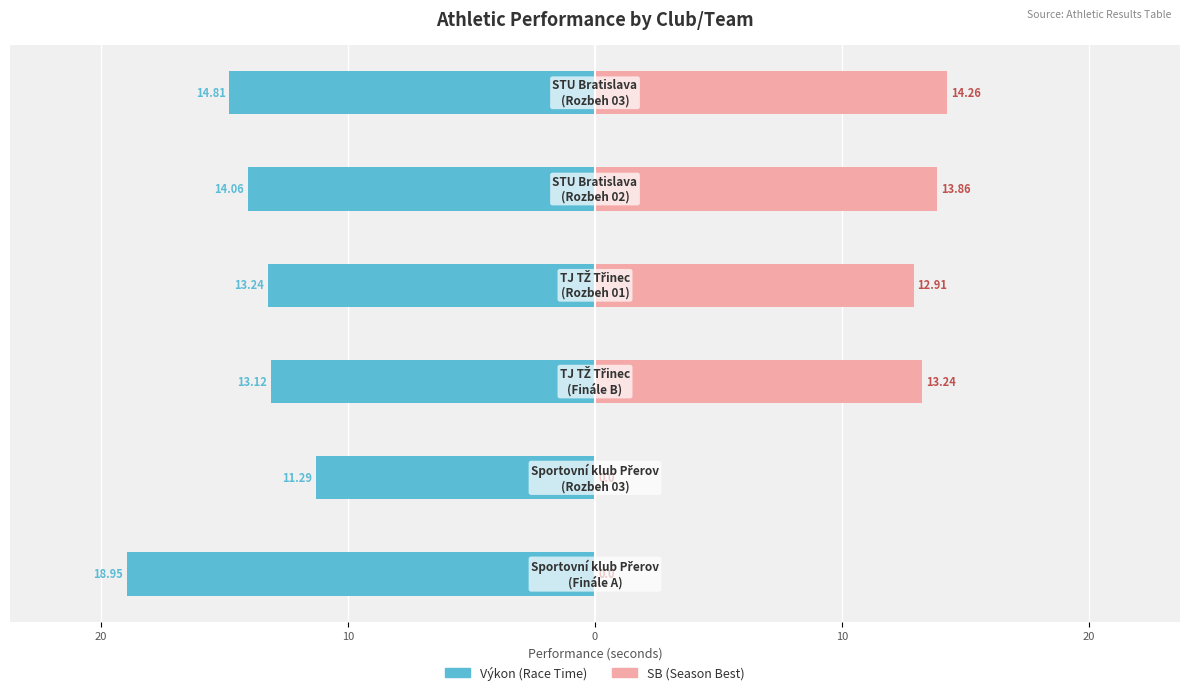

What is the average value of the SB series?

9.0